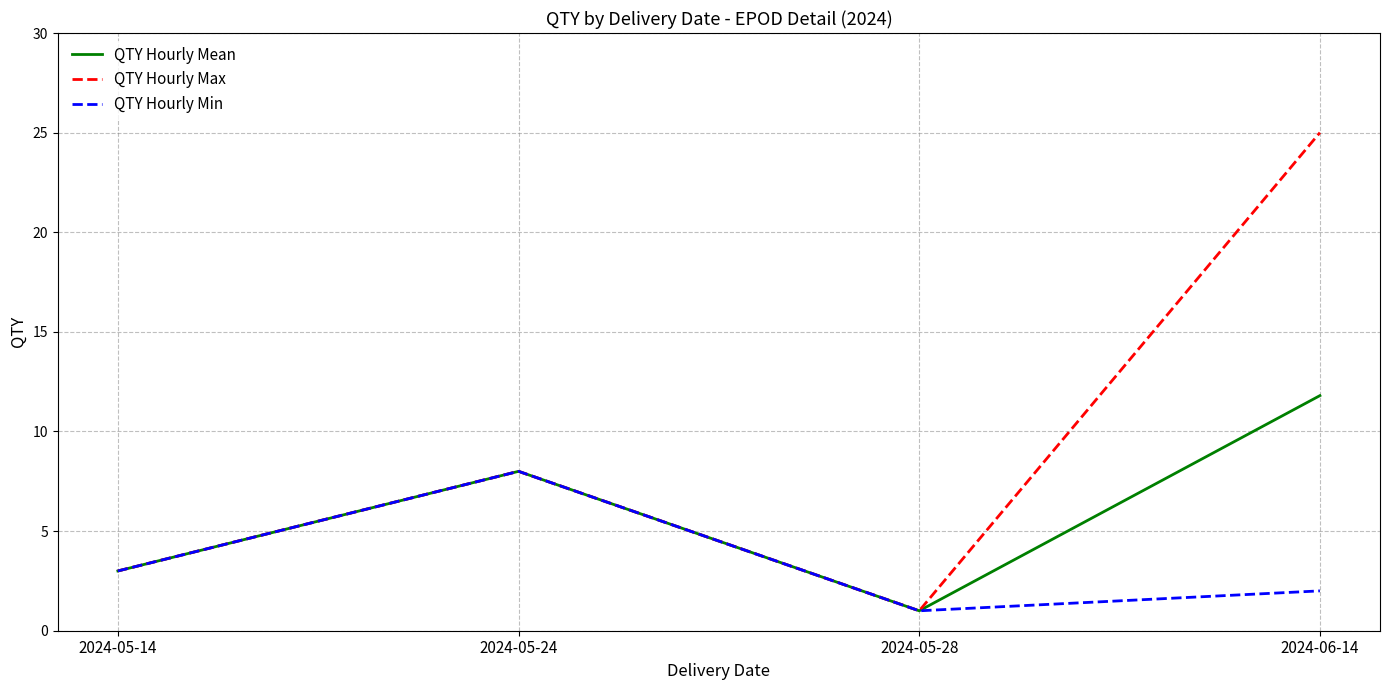

Reading left to right, transcribe all the data shown in this chart.

QTY Hourly Mean: 3.0	8.0	1.0	11.8
QTY Hourly Max: 3.0	8.0	1.0	25.0
QTY Hourly Min: 3.0	8.0	1.0	2.0